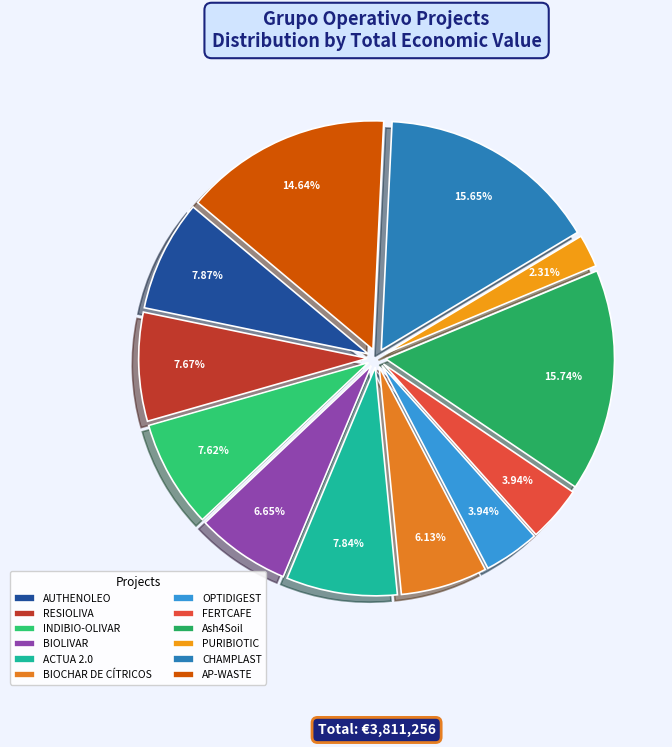

Is it true that ACTUA 2.0 is 19% of the pie?

False